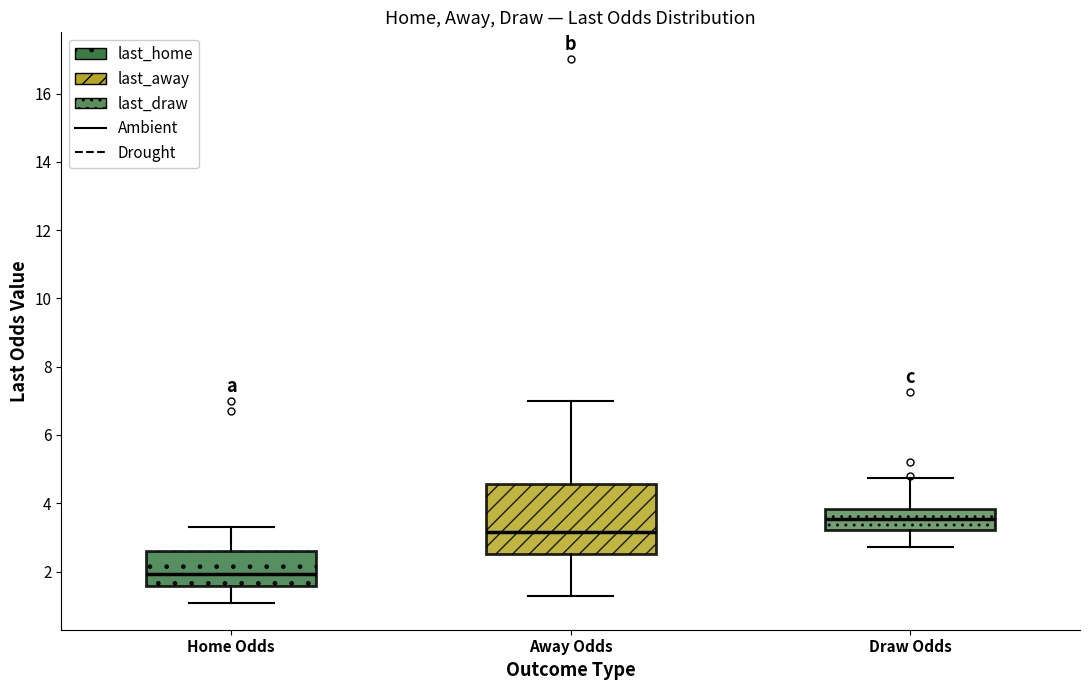

Which box's median line is the lowest?

Home Odds